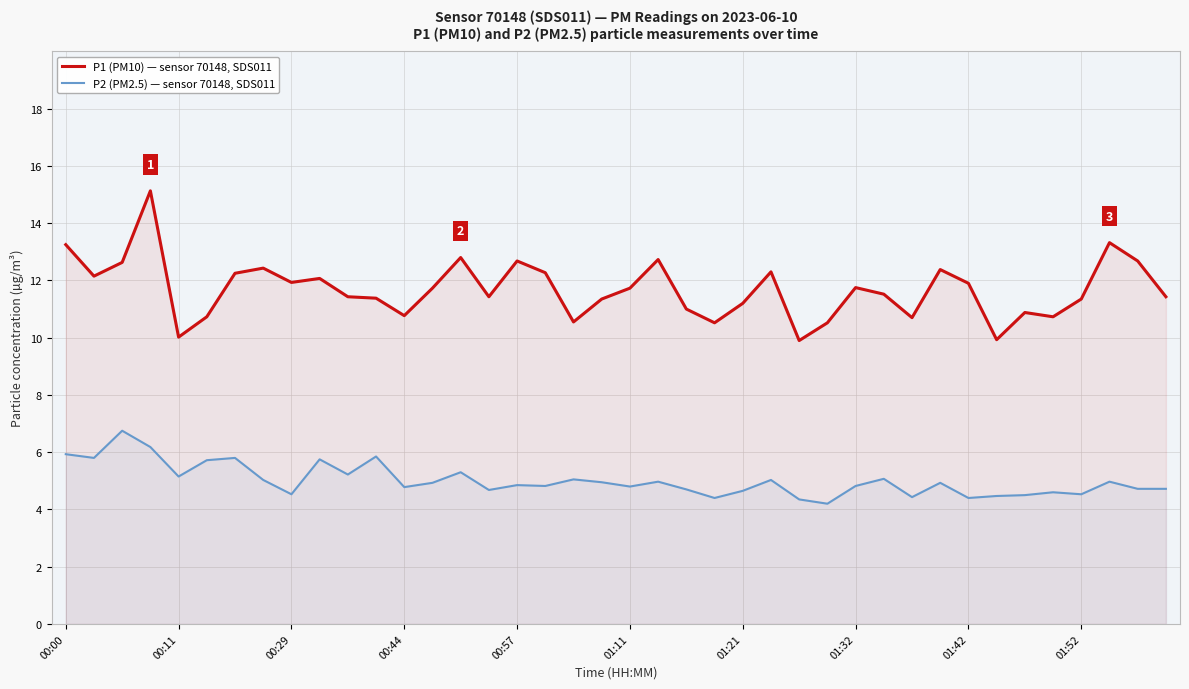

What is the highest value of the P1 (PM10) — sensor 70148, SDS011 series?

15.1